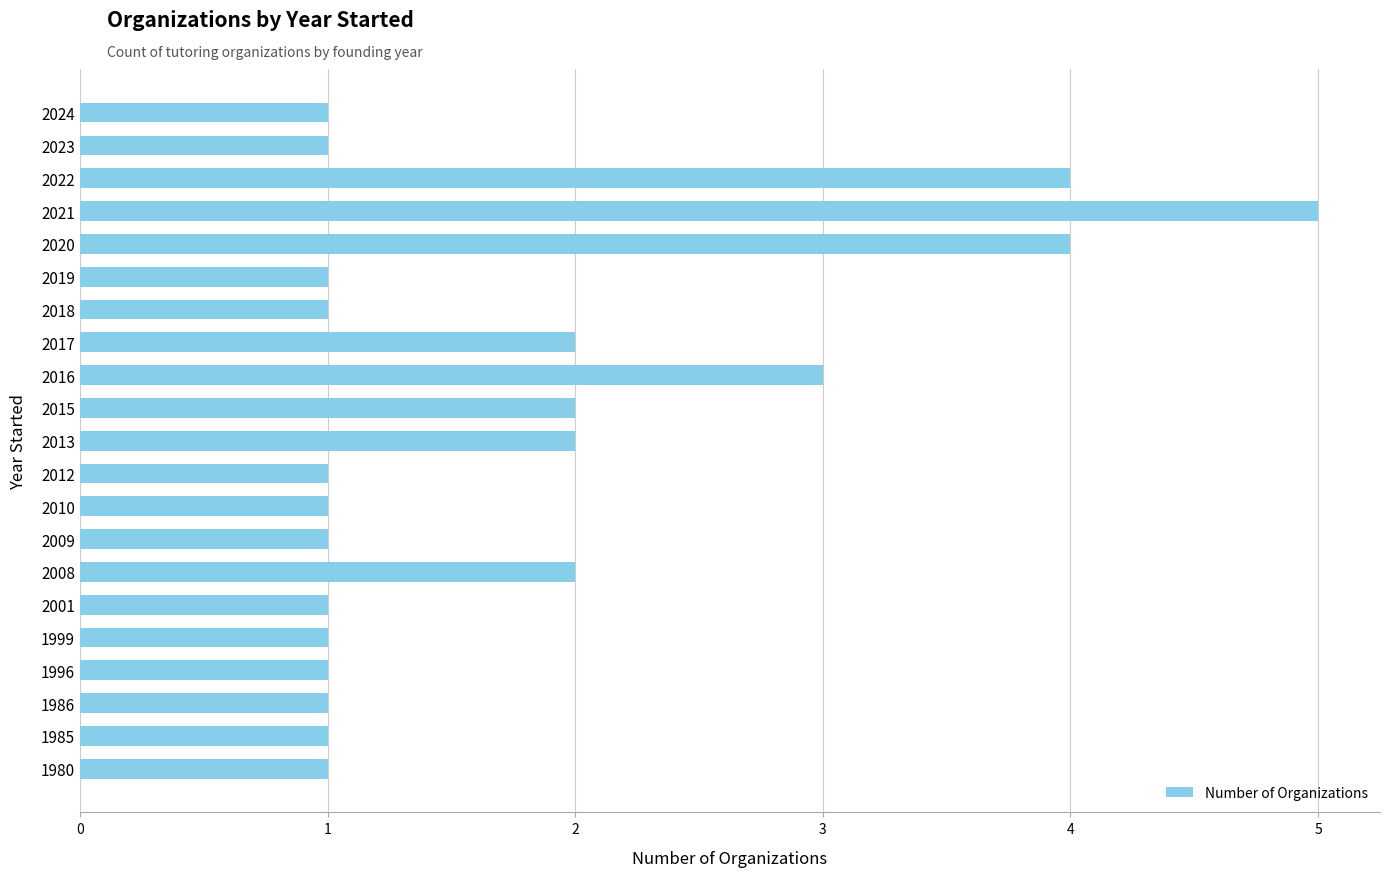

How many values are between 1 and 2?

17